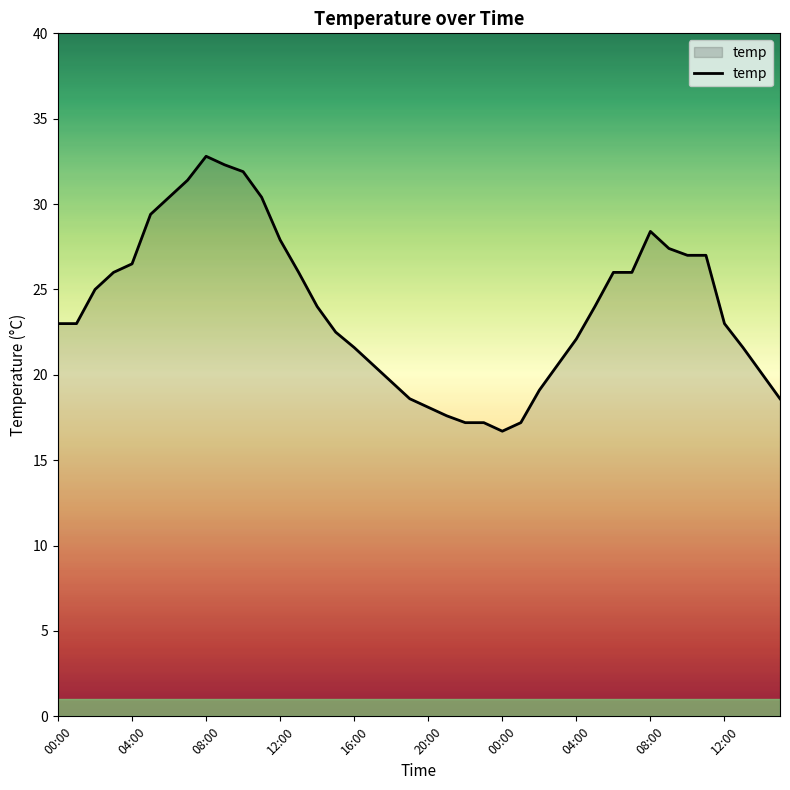

How many lines are shown in the chart?

1